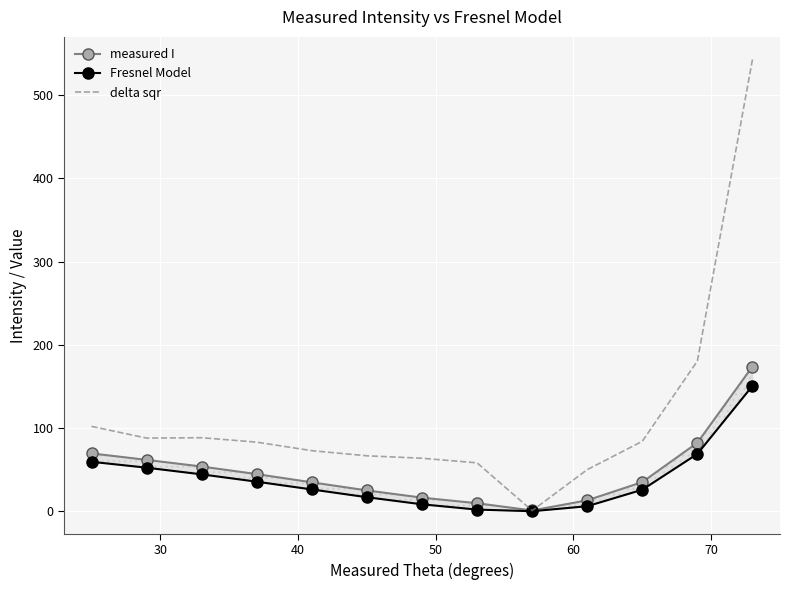

What is the highest value of the delta sqr series?

542.9